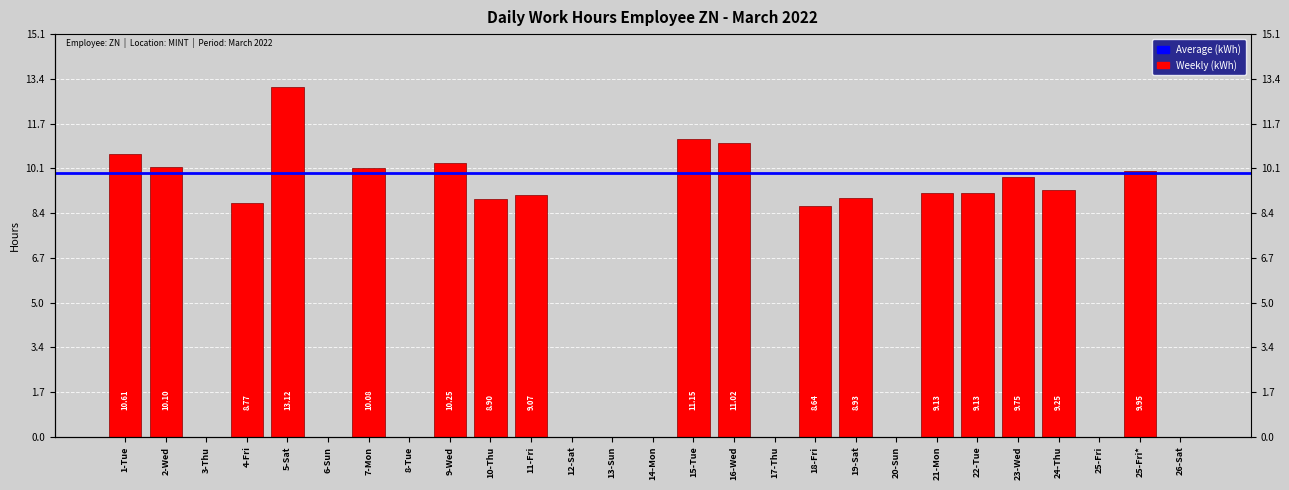

What is the difference between the values at 13-Sun and 19-Sat?

8.9